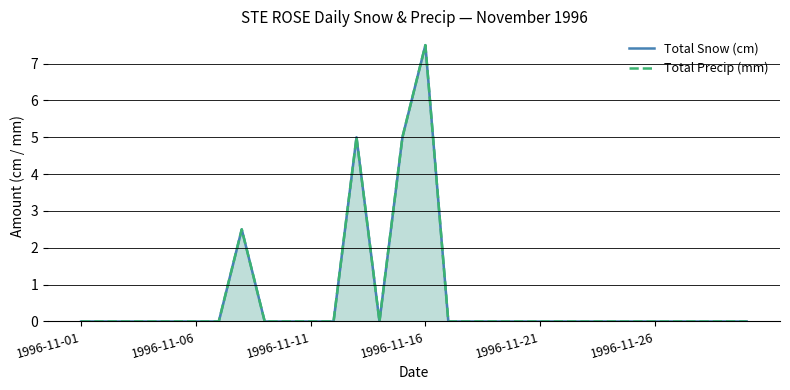

What position from the left is 18?

19